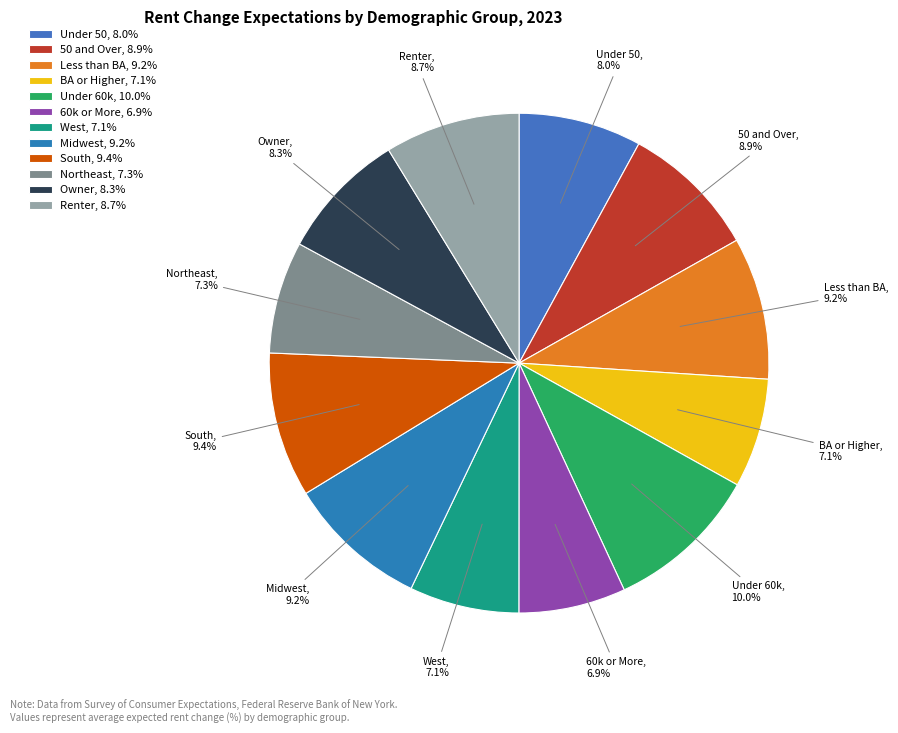

Does Under 60k represent more than half of the total?

No